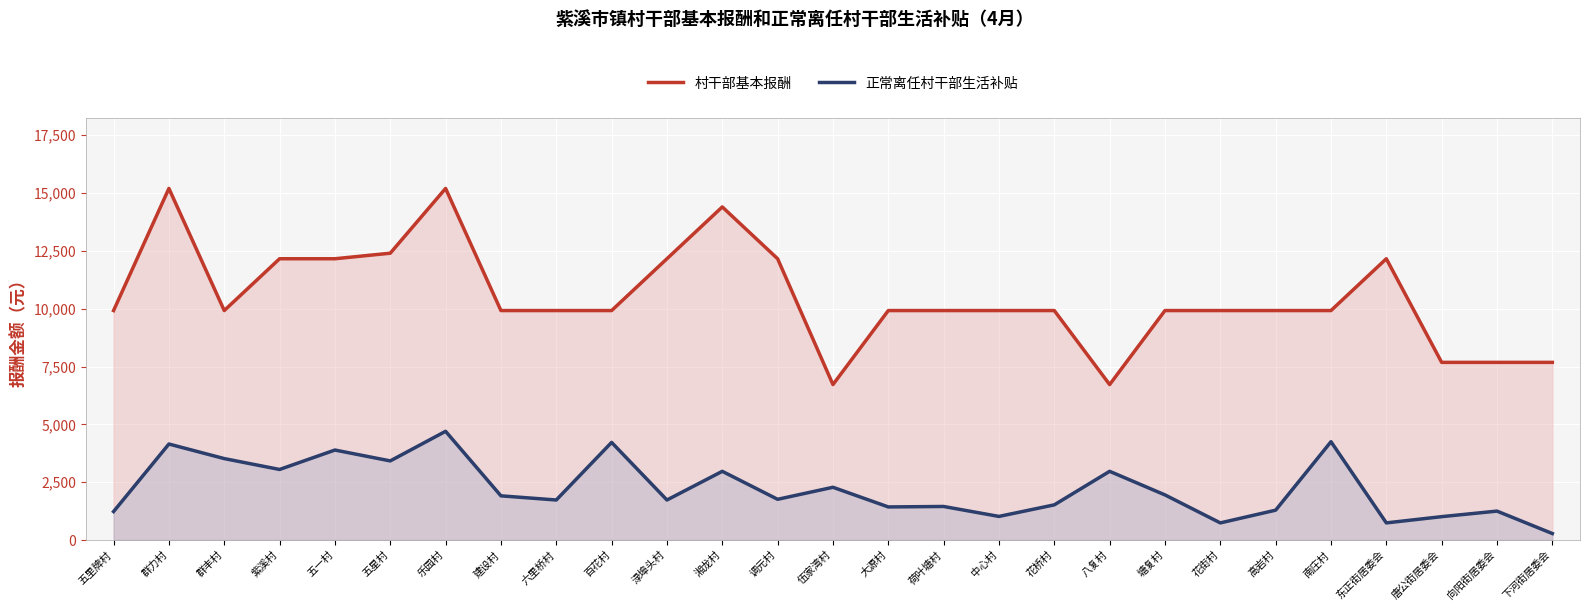

At which category is the sum across all series the highest?

乐园村